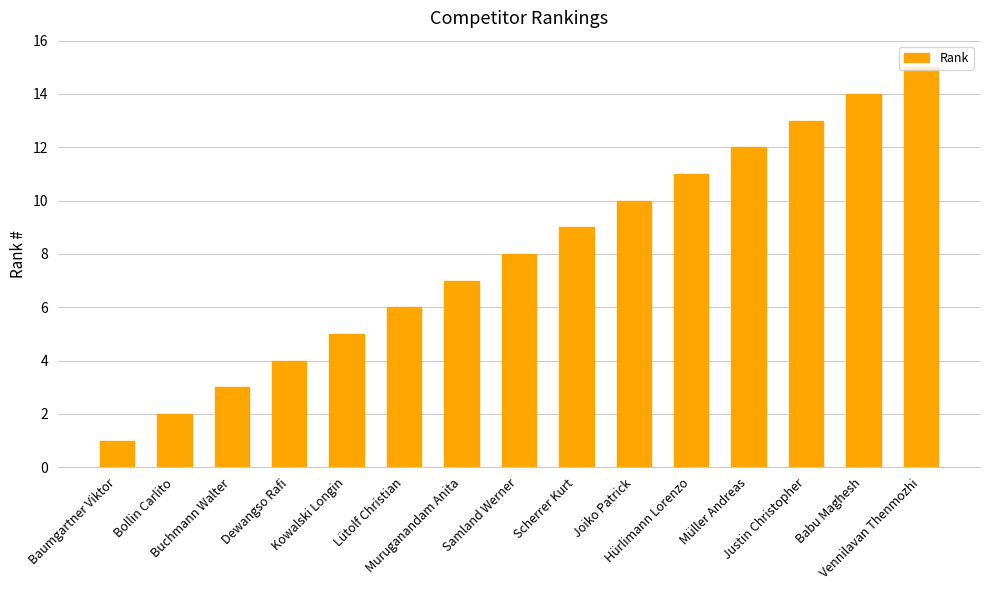

At which label is the value closest to 8?

Samland Werner